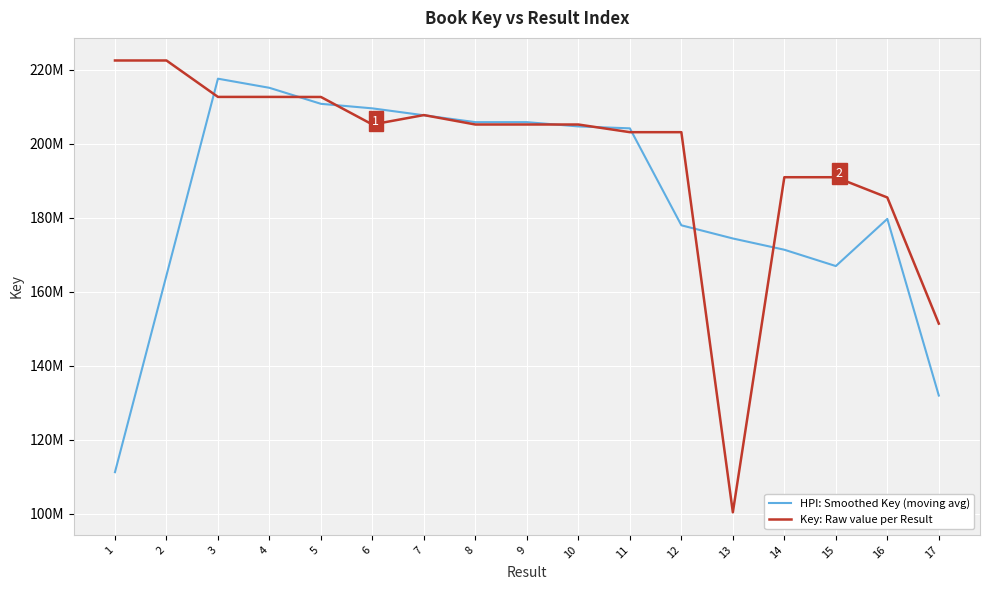

Rank the series by their average value, from lowest to highest.

HPI: Smoothed Key (moving avg), Key: Raw value per Result